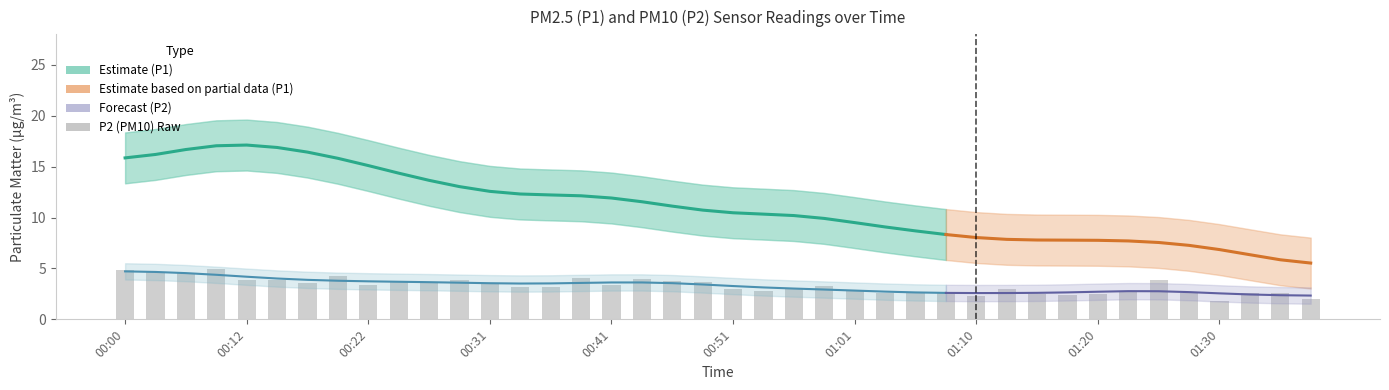

Reading left to right, extract all data points from this chart.

00:00=4.9	00:02=4.7	00:04=4.5	00:09=5.0	00:12=3.8	00:14=3.8	00:17=3.5	00:19=4.2	00:22=3.4	00:24=3.6	00:26=3.7	00:29=3.9	00:31=3.5	00:34=3.2	00:36=3.1	00:39=4.0	00:41=3.4	00:43=4.0	00:46=3.8	00:48=3.7	00:51=3.0	00:53=2.8	00:56=3.1	00:58=3.2	01:01=2.8	01:03=2.6	01:05=2.6	01:08=2.5	01:10=2.3	01:13=3.0	01:15=2.5	01:18=2.4	01:20=2.5	01:23=2.8	01:25=3.9	01:28=2.6	01:30=1.8	01:33=2.6	01:35=2.6	01:38=2.0